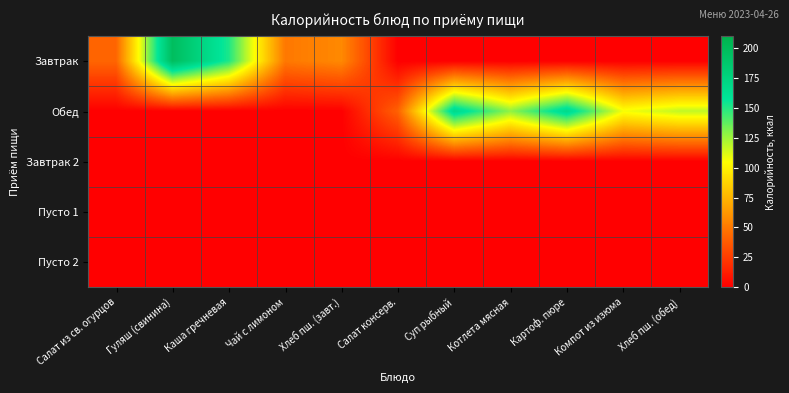

How many distinct data groups are displayed?

5